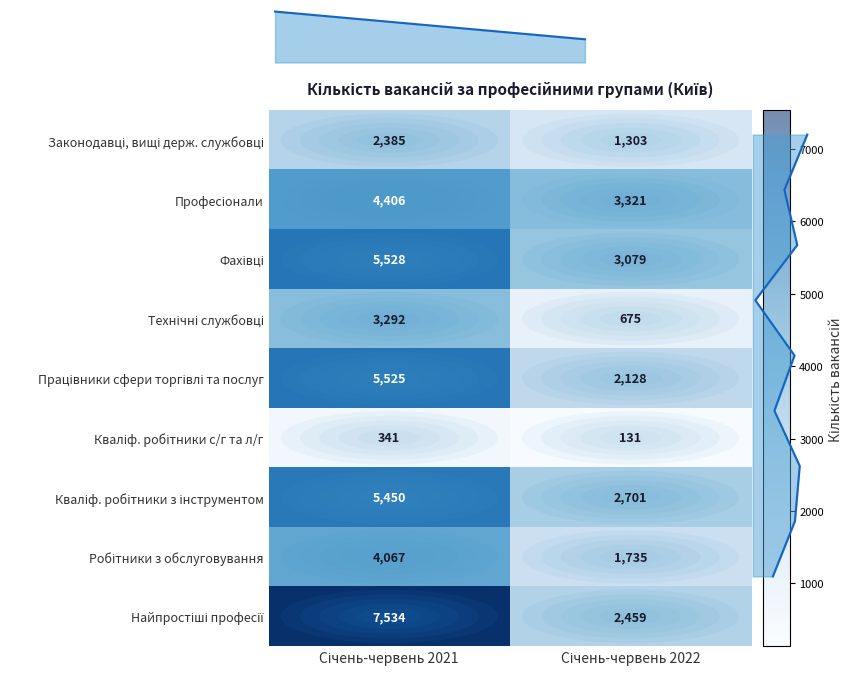

List the labels in order of Найпростіші професії value, largest first.

Січень-червень 2021, Січень-червень 2022